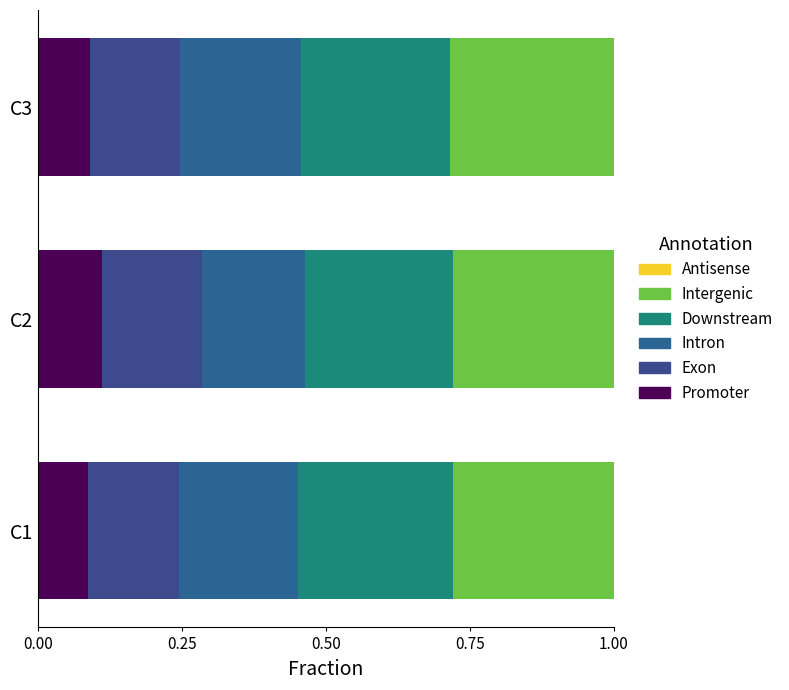

What is the sum of all Promoter values?

0.3